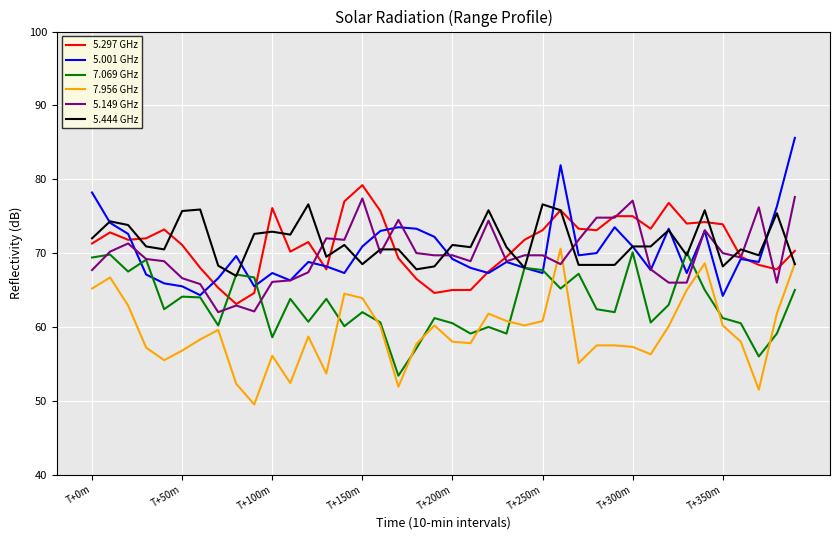

In 5.001 GHz, how many points are higher than both neighbors (excluding endpoints)?

10